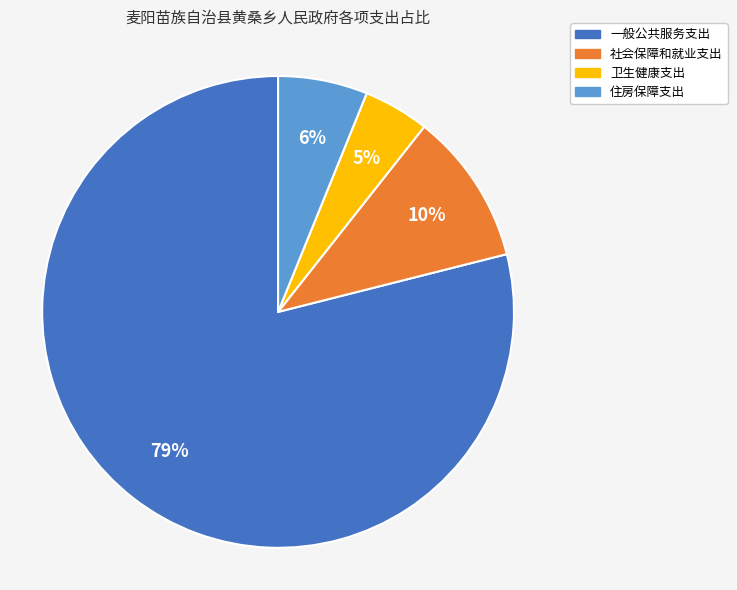

To the nearest percent, what portion does 卫生健康支出 represent?

5%